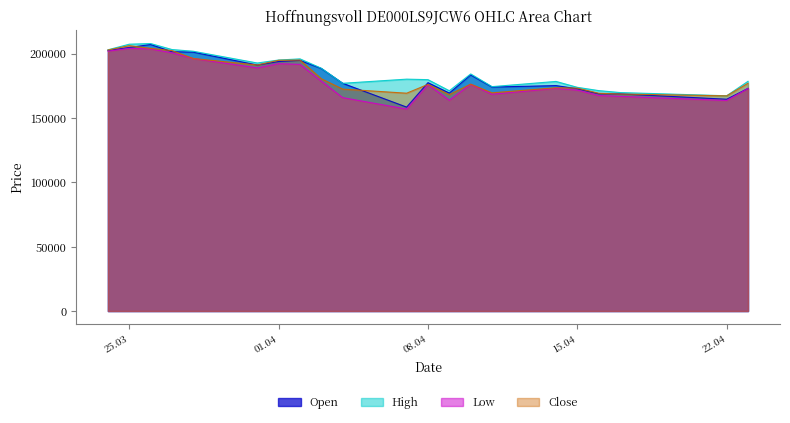

Where is the first local maximum for Open?

26.03.2025